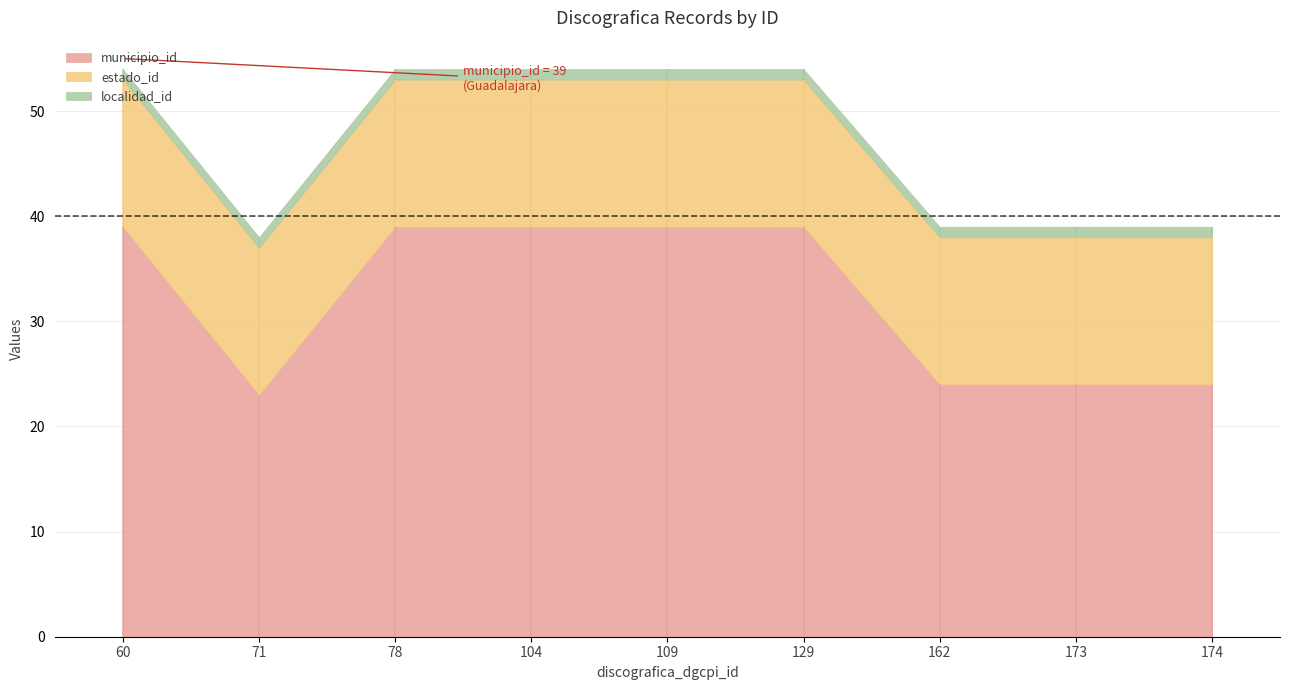

Read the municipio_id value at 71.

23